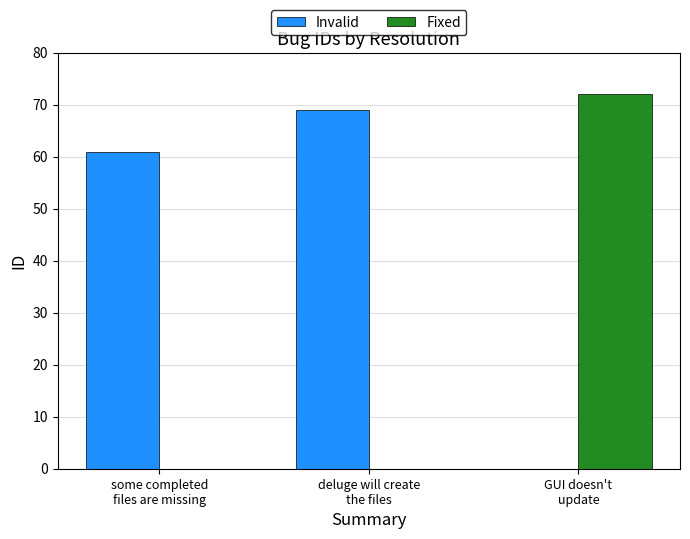

What is the sum of all Invalid values?

130